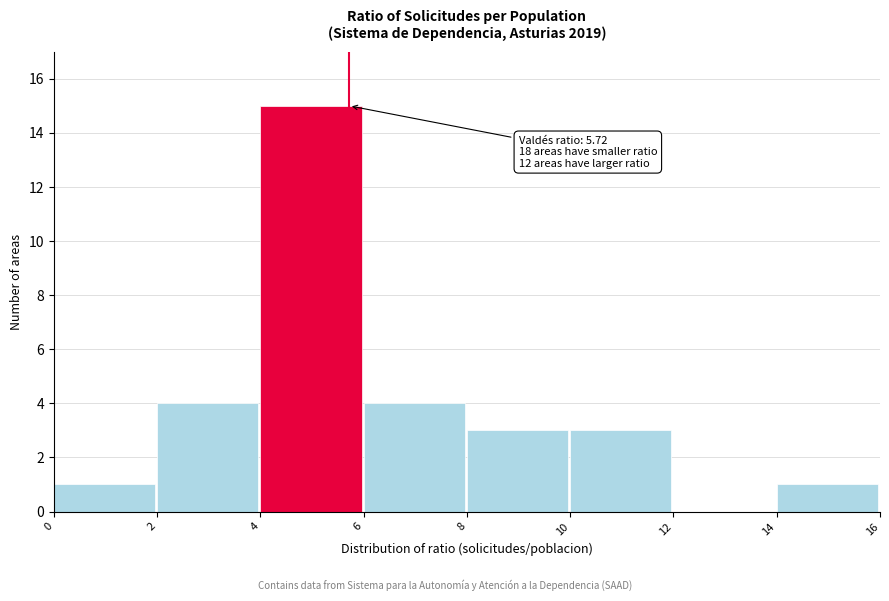

Which range on the x-axis has the tallest bar?

4 to 6